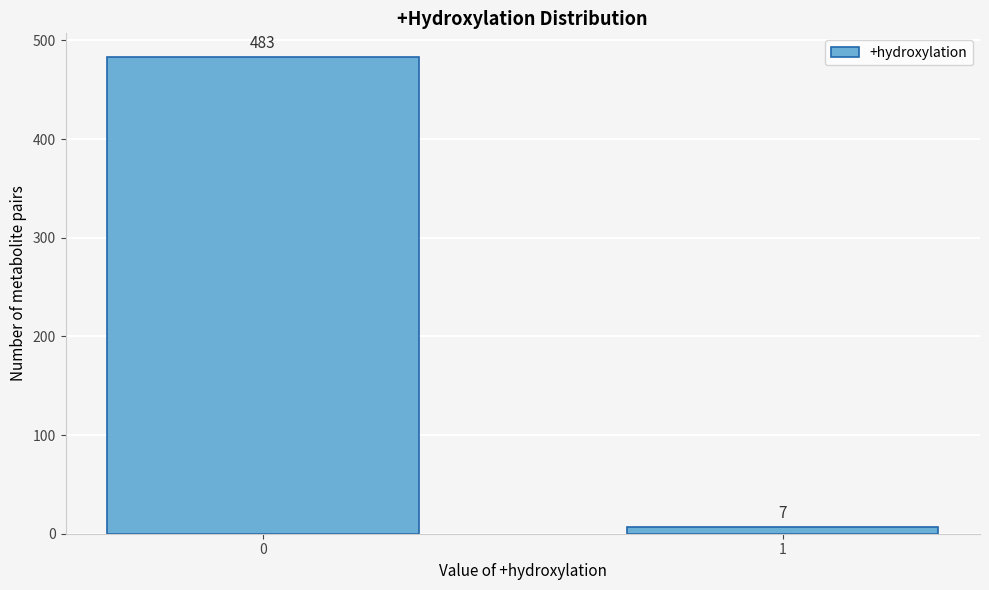

Reading left to right, extract all data points from this chart.

483	7